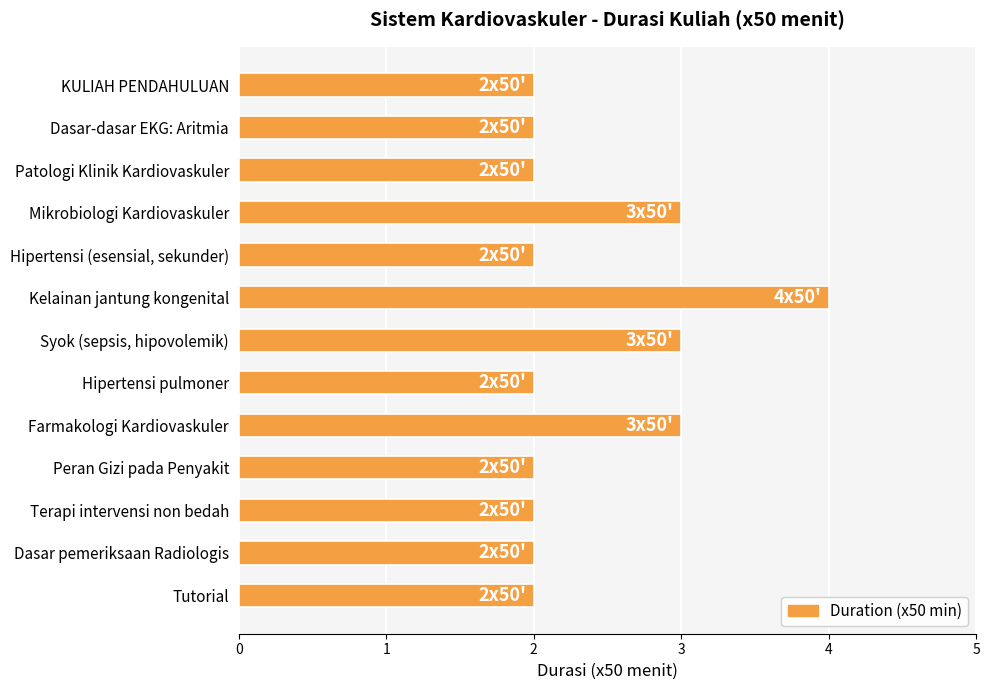

Are the bars horizontal?

Yes